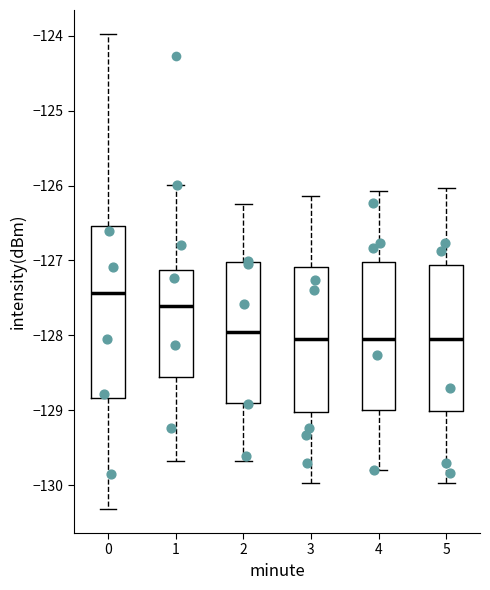

Which box's median line is the highest?

0